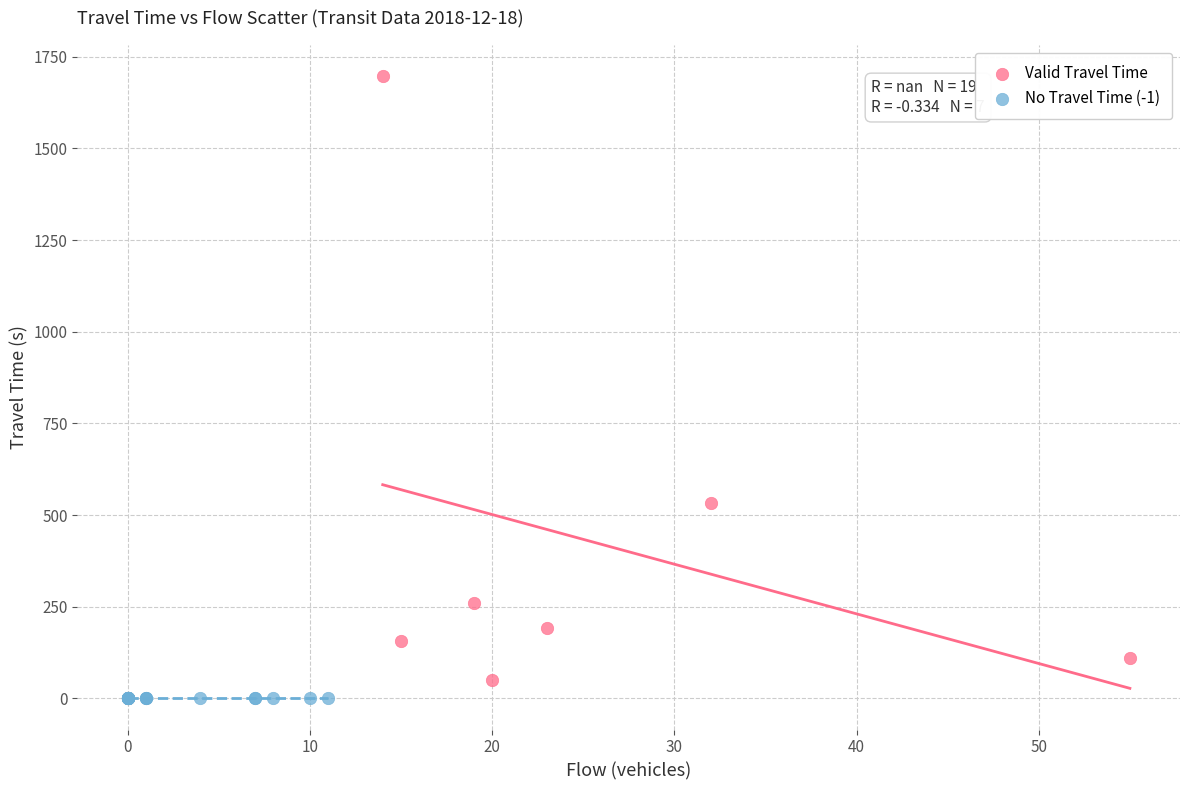

Which series reaches the maximum Y coordinate?

Valid Travel Time